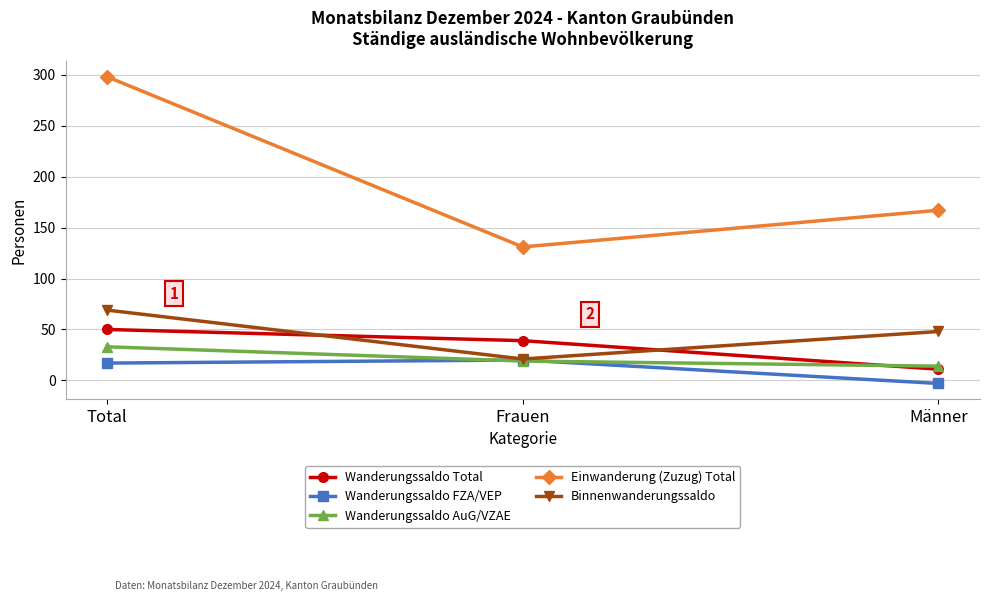

What is the total value across all series at Frauen?

230